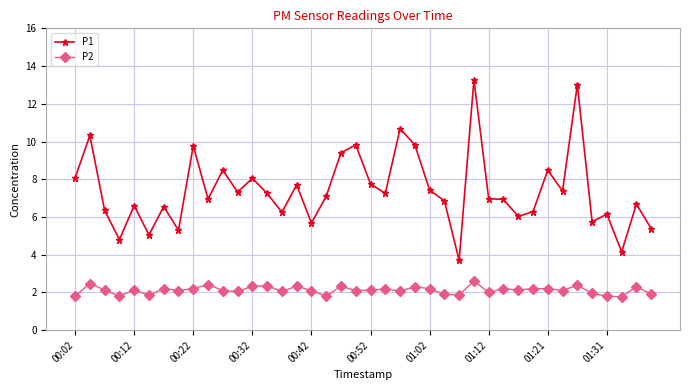

What is the minimum value shown in the chart?

1.8